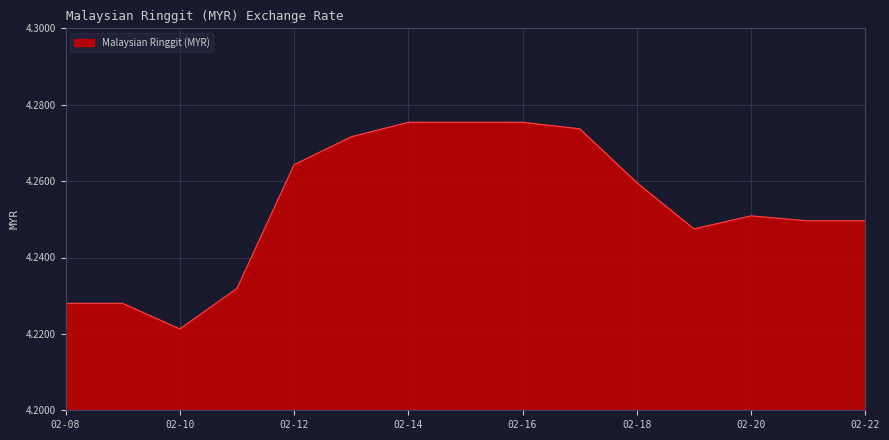

Does the chart display data point markers on the line(s)?

No